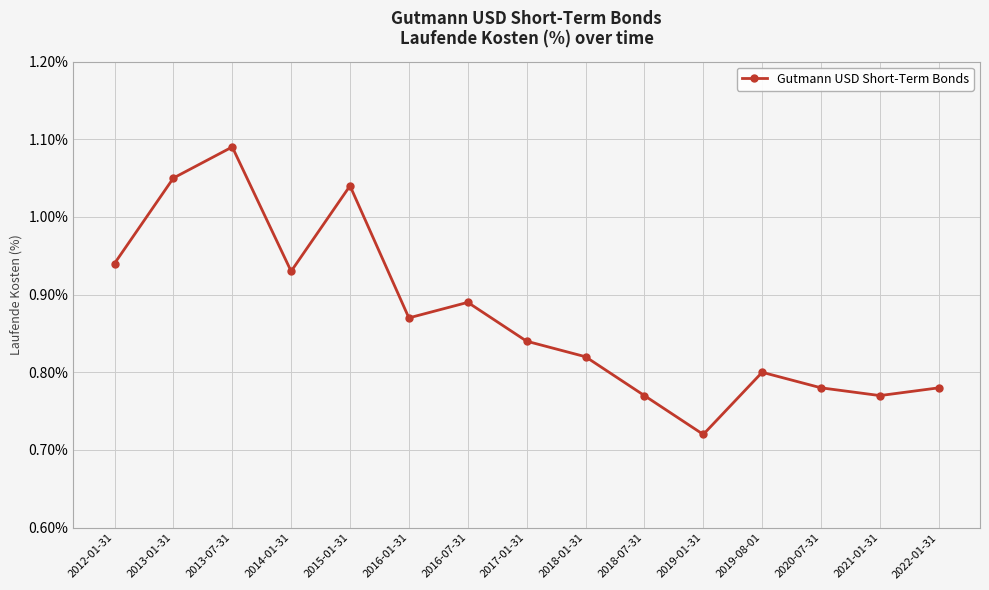

Is it true that the value at 2020-07-31 is 0.8?

True